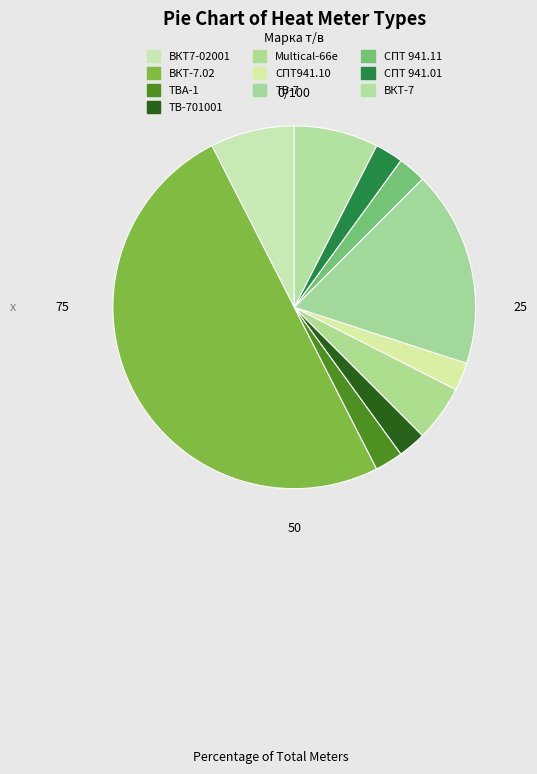

To the nearest percent, what is the difference between the СПТ 941.11 and Multical-66e slice percentages?

2%